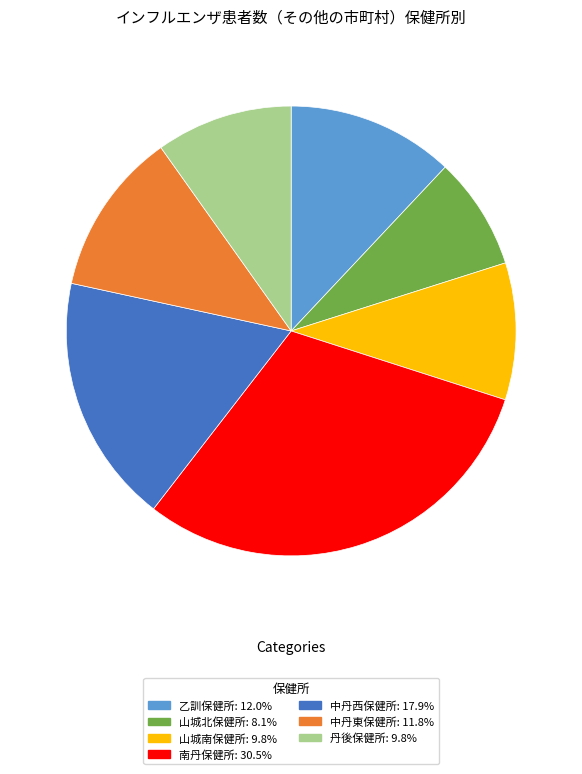

Combined, do 山城南保健所 and 南丹保健所 account for over 50%?

No